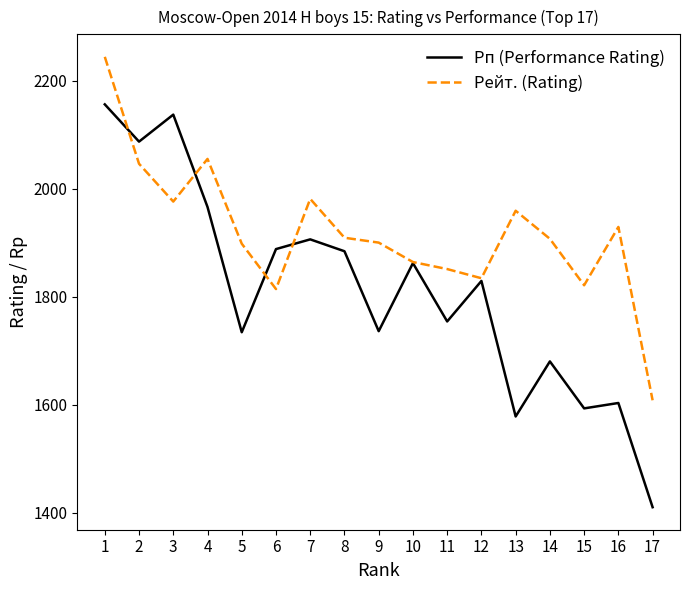

Read the Рейт. (Rating) value at 7, to the nearest 100.

2000